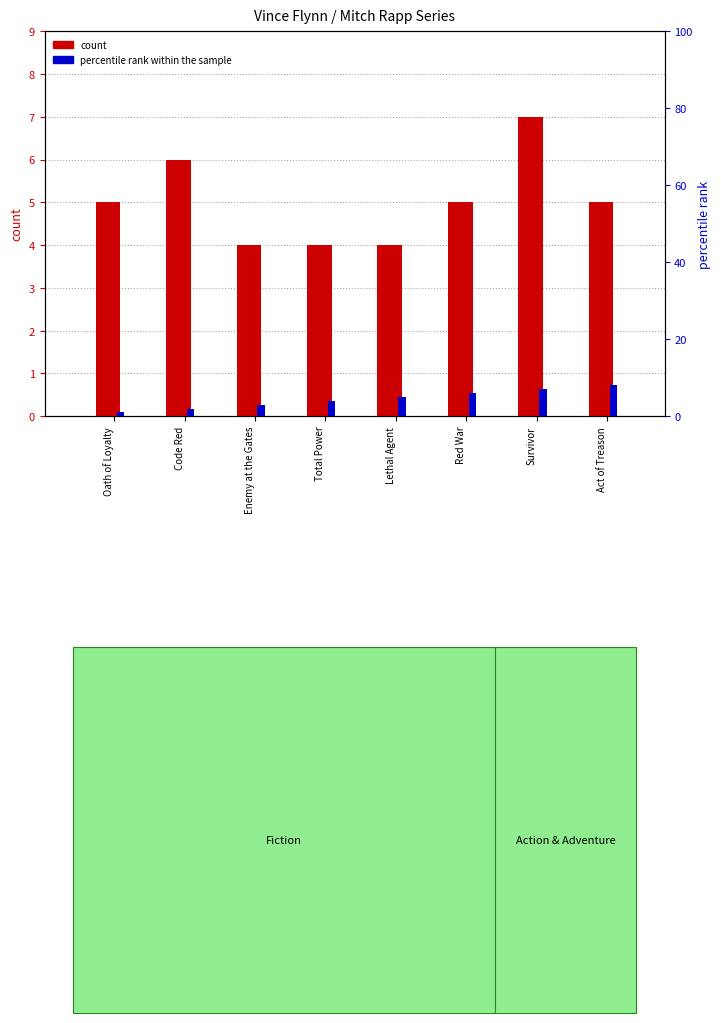

Which series has the largest total across all categories?

count